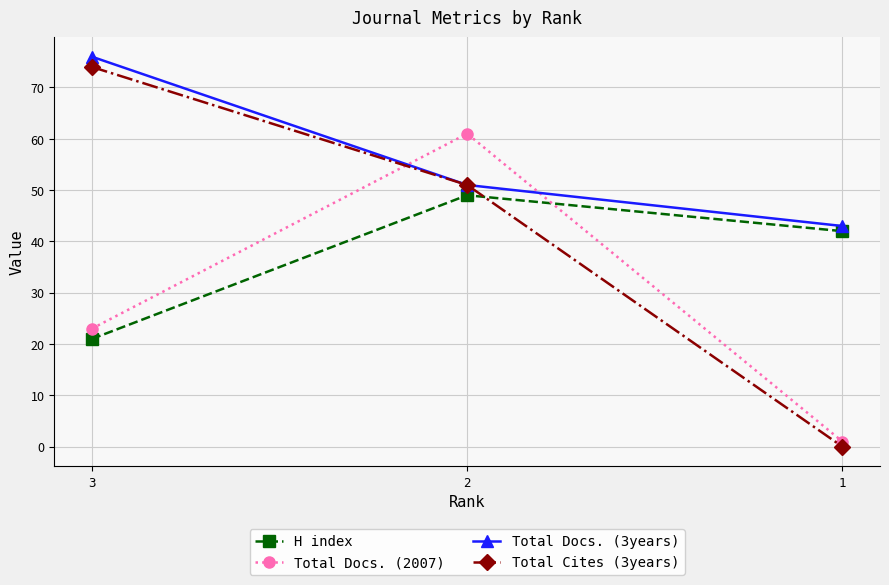

At which label is Total Docs. (3years) closest to 59?

2